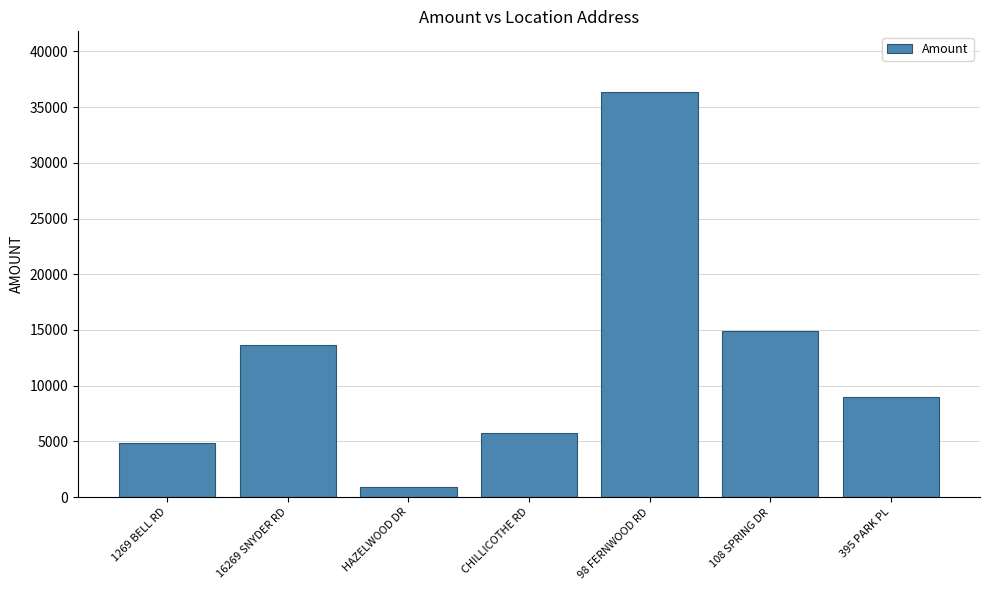

Approximately how many times larger is the value at 1269 BELL RD compared to CHILLICOTHE RD?

0.9